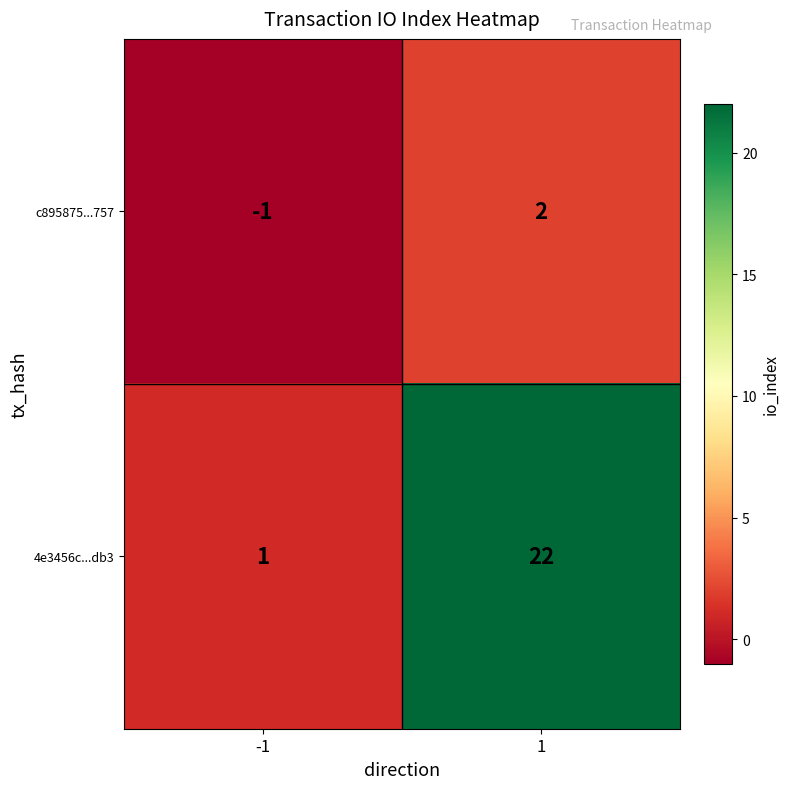

Is the value of c895875...757 at 1 greater than the value of 4e3456c...db3 at -1?

Yes